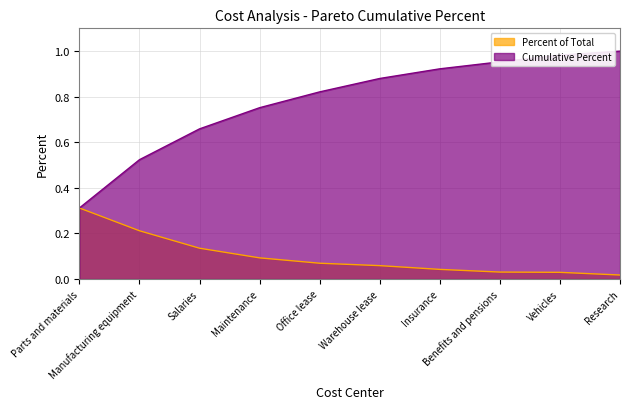

How many lines are shown in the chart?

2